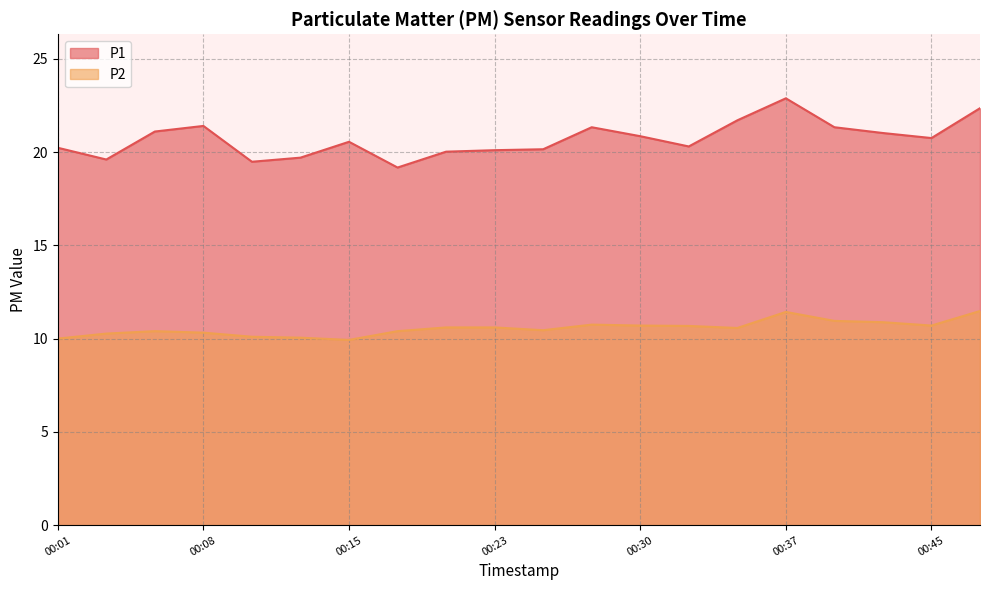

What is the highest value of the P1 series?

22.9